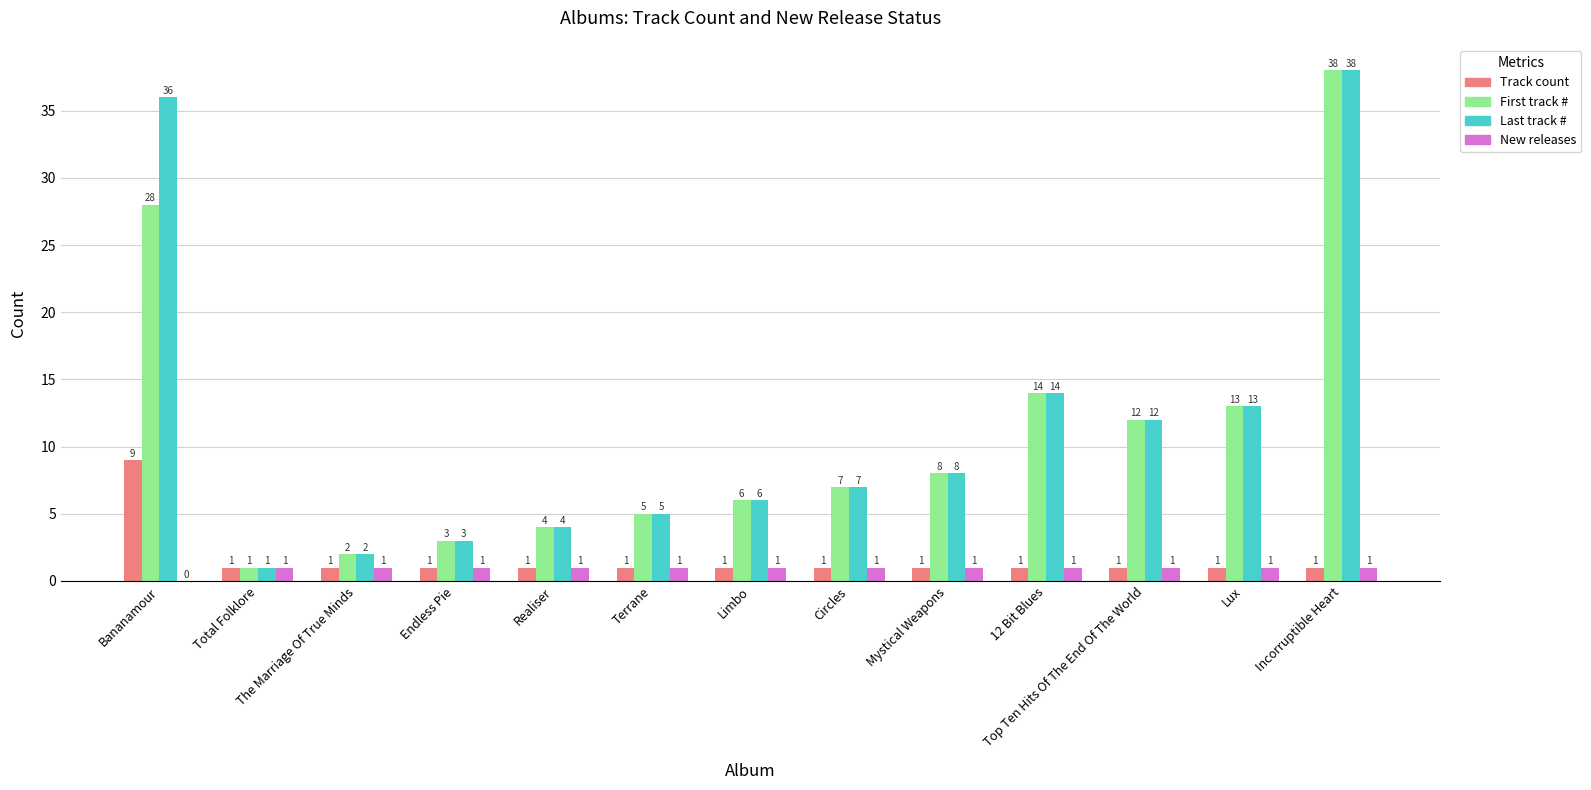

At which category is the sum across all series the highest?

Incorruptible Heart